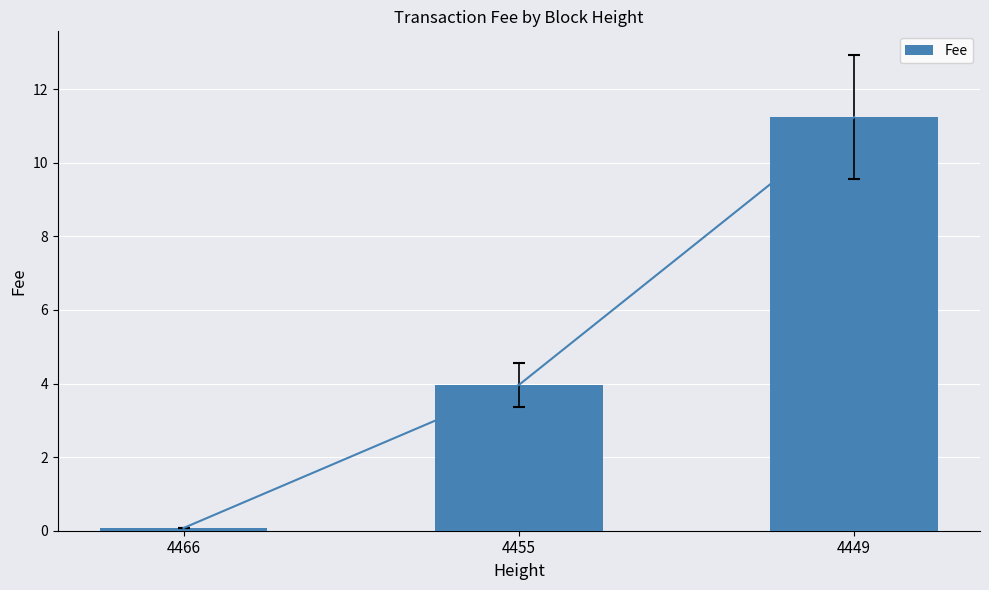

What is the sum of the values at 4449 and 4466?

11.3